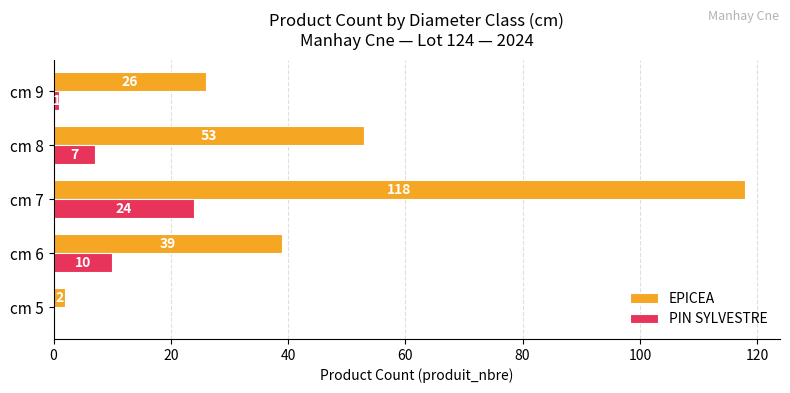

What is the maximum value shown in the chart?

118